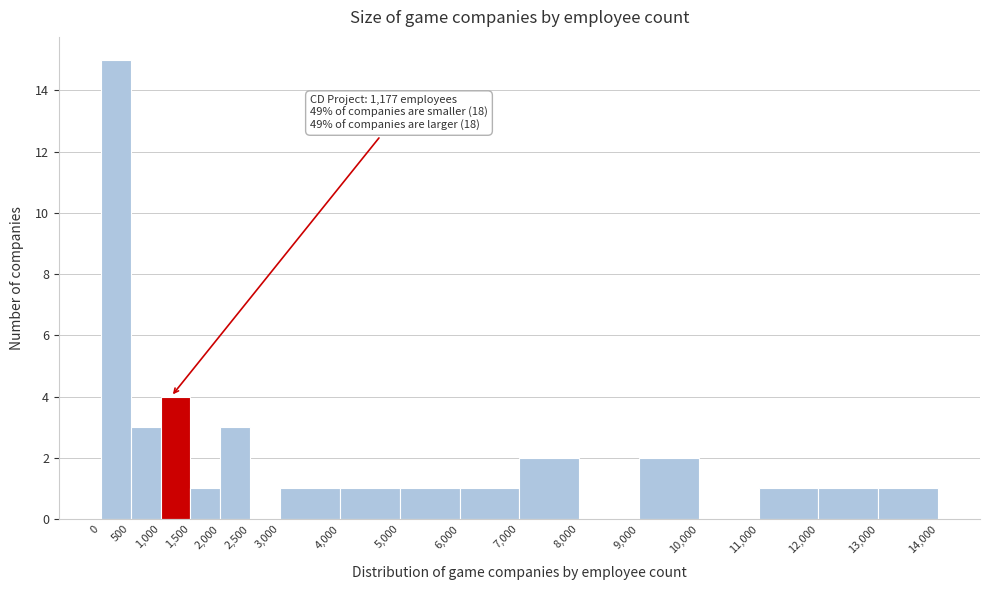

Over which range of the x-axis is the bar tallest?

0 to 500